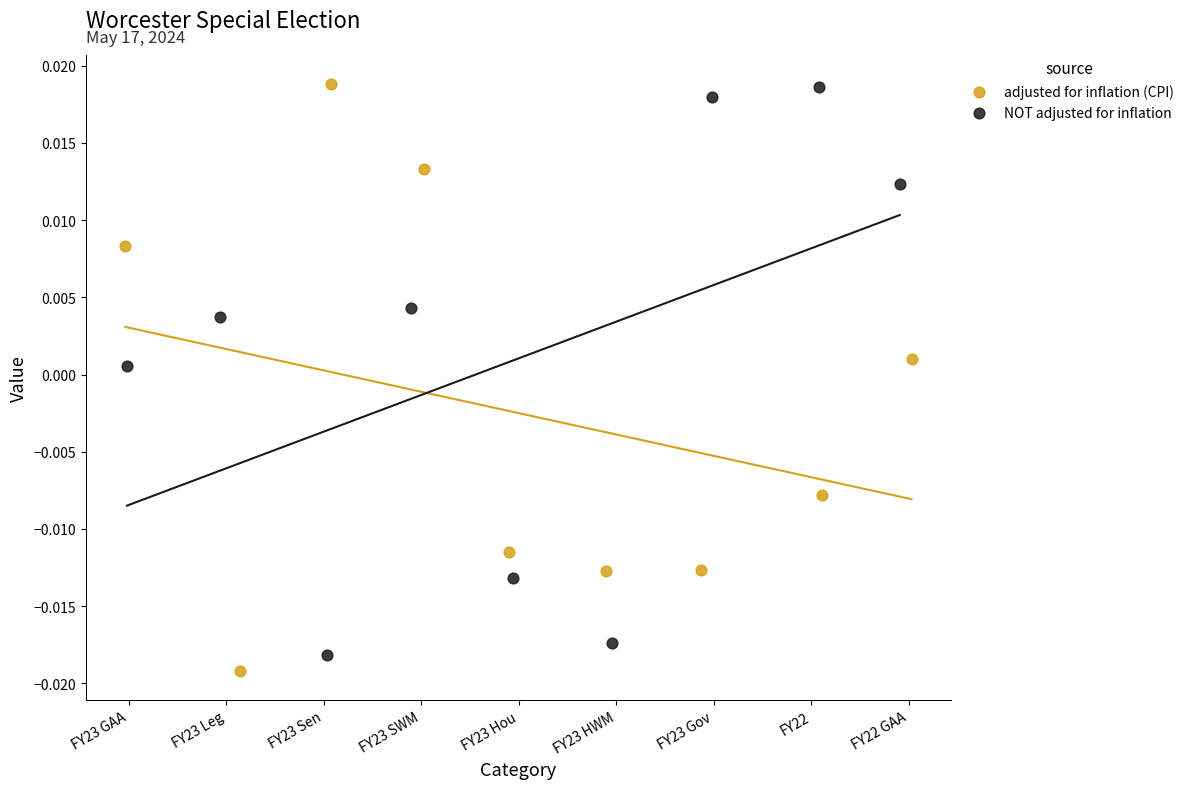

What are all the series names shown in the legend?

adjusted for inflation (CPI), NOT adjusted for inflation